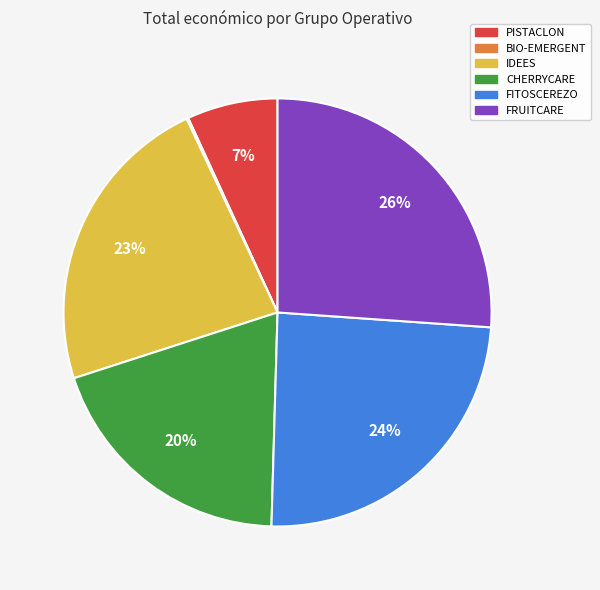

Is there a majority slice in this chart?

No